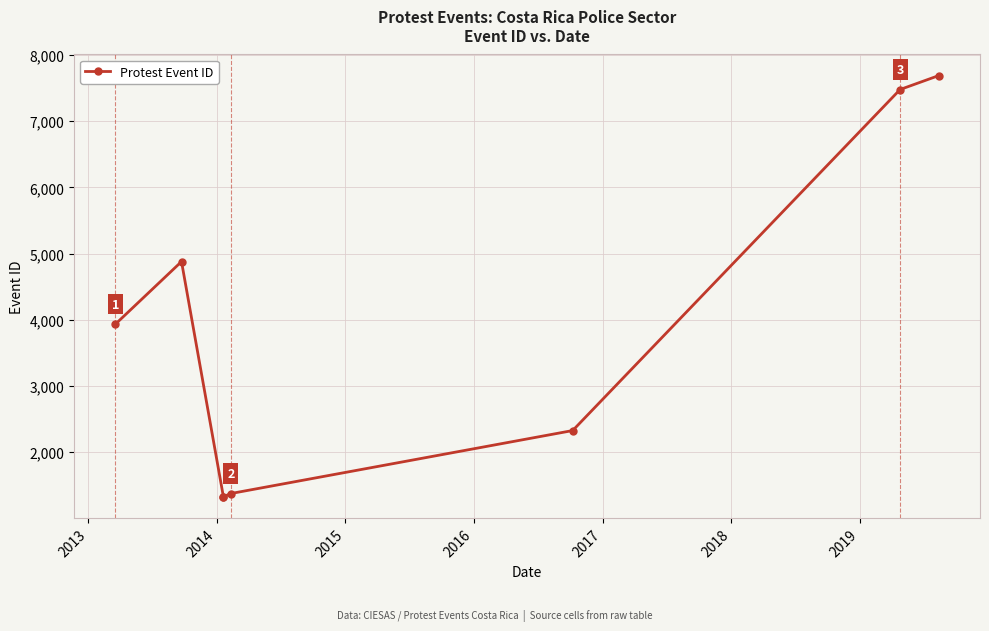

What is the difference between the second highest and second lowest values?

6156